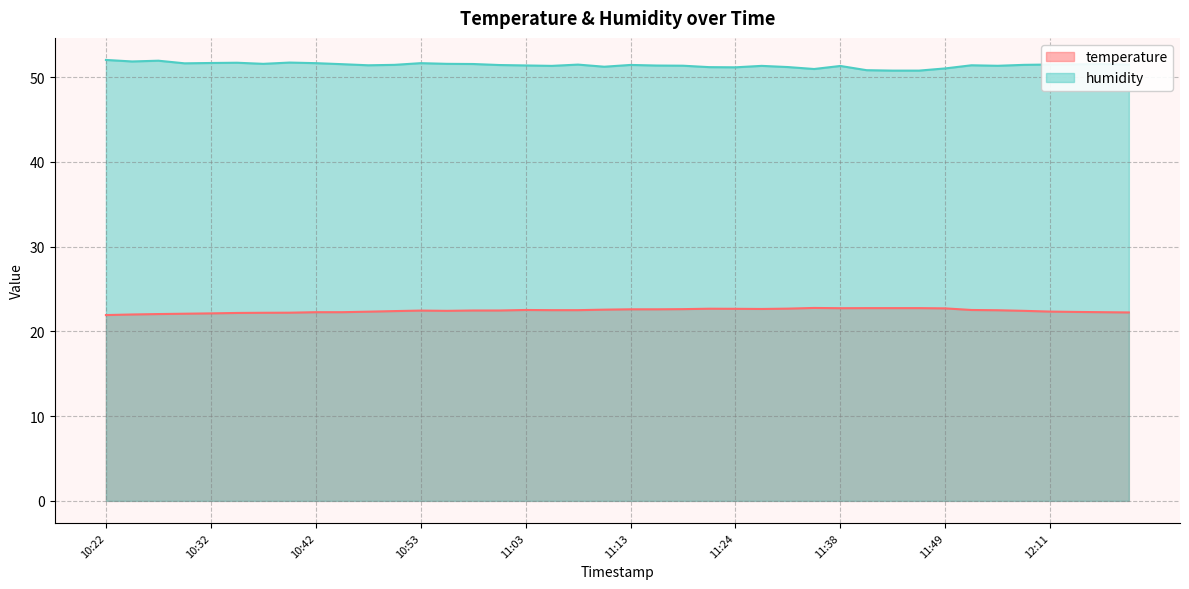

What is the value of the humidity point at the 9th from the left?

51.7